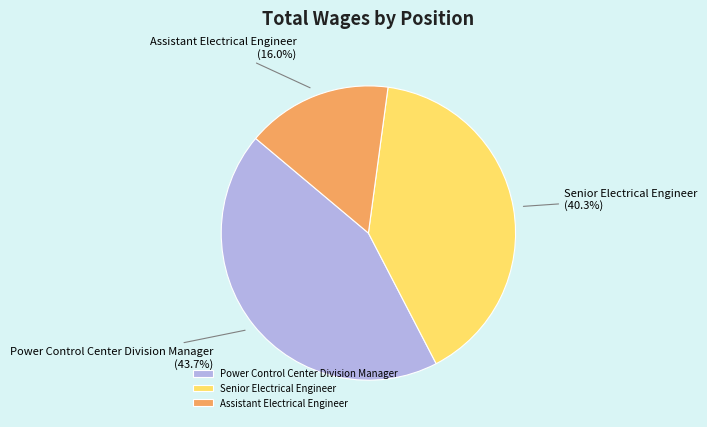

Is Assistant Electrical Engineer the majority of the pie?

No